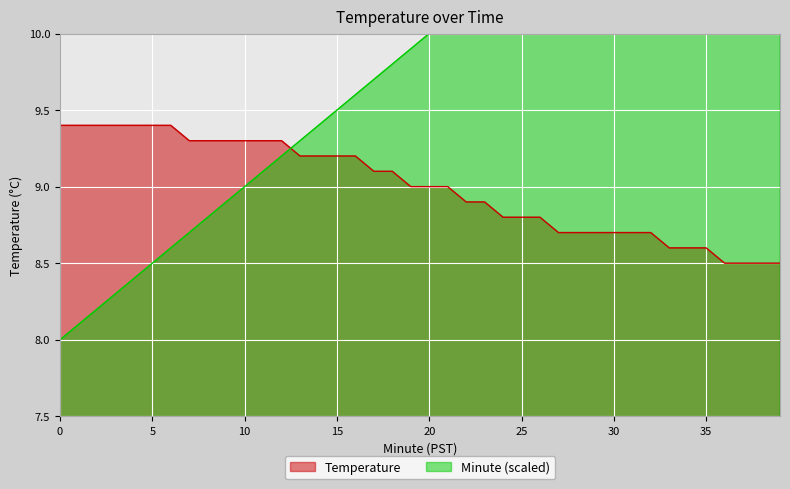

Which has a higher value, 21 or 4?

4